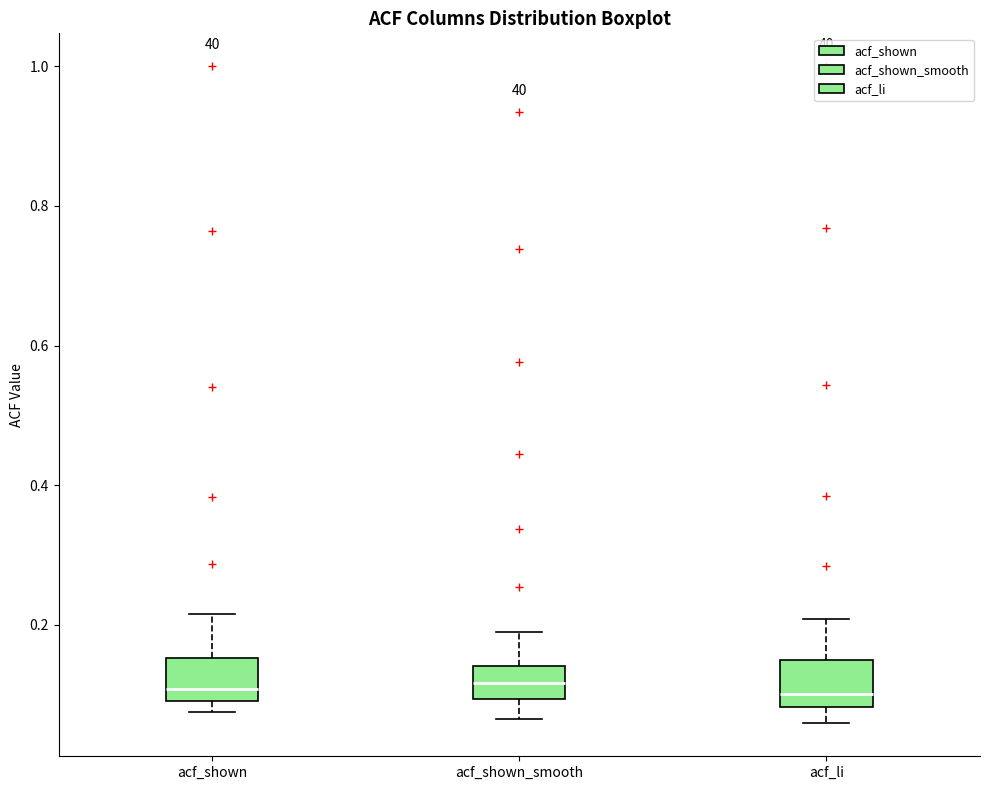

Where does the upper whisker of the box for acf_shown end on the y-axis? The values are not printed on the chart, so give them approximately, as read against the axis.

0.22